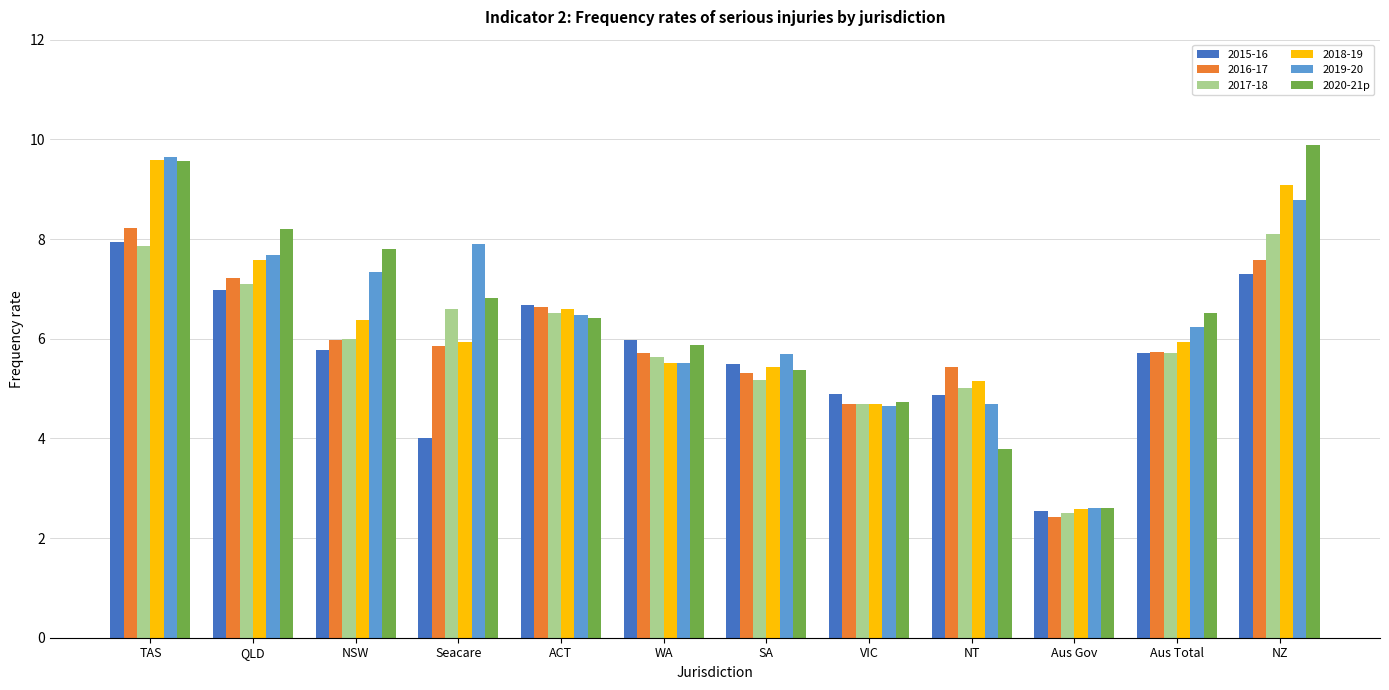

What is the sum of all 2016-17 values?

70.8